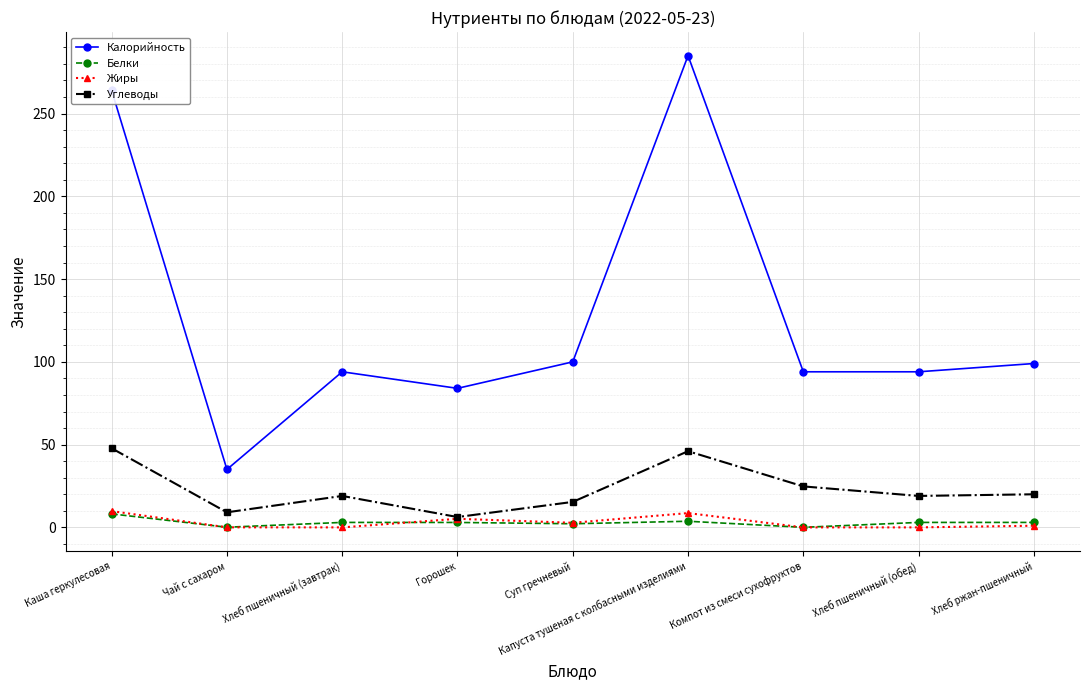

True or false: Белки and Калорийность intersect in this chart.

False